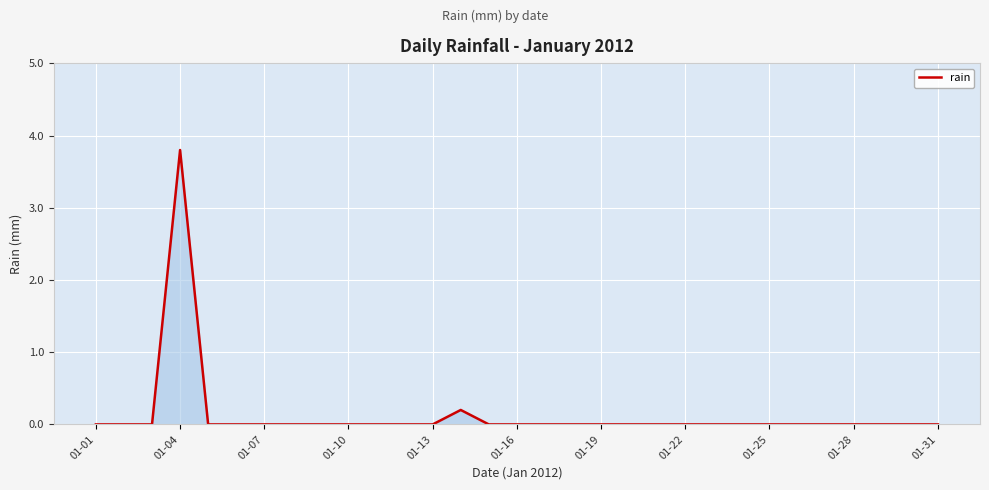

What is the sum of all values?

4.0